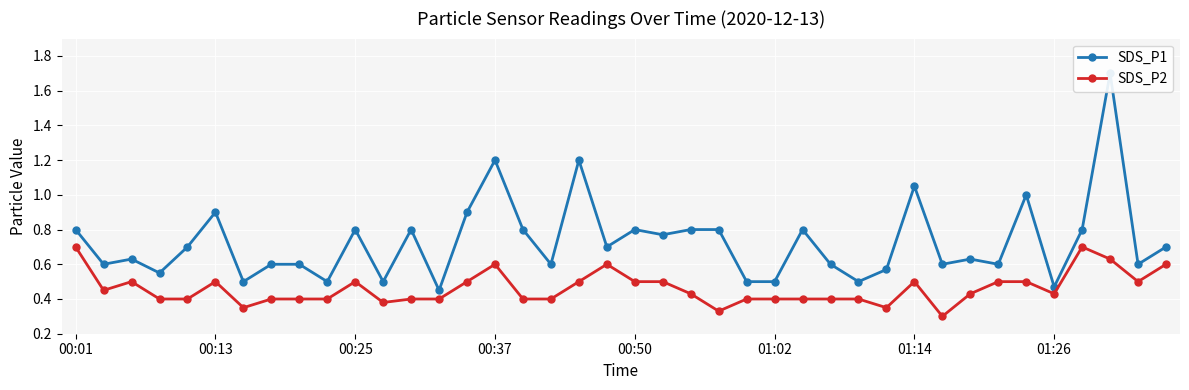

Where is SDS_P1 nearest to the value 1?

34